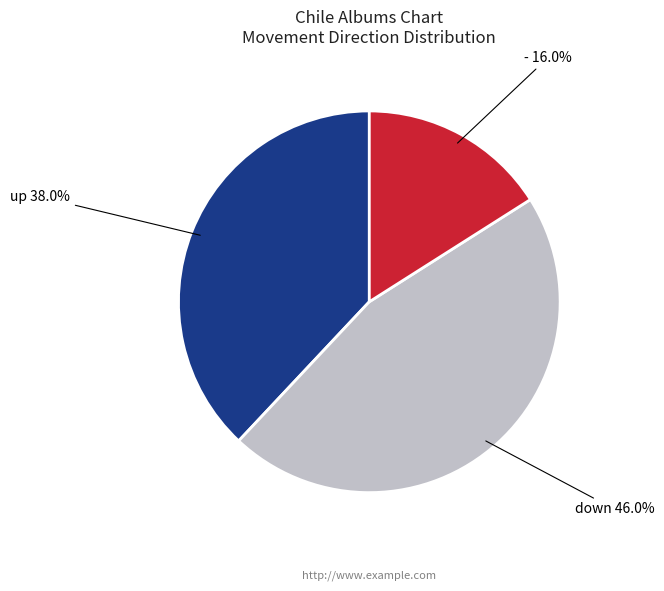

Is there a majority slice in this chart?

No